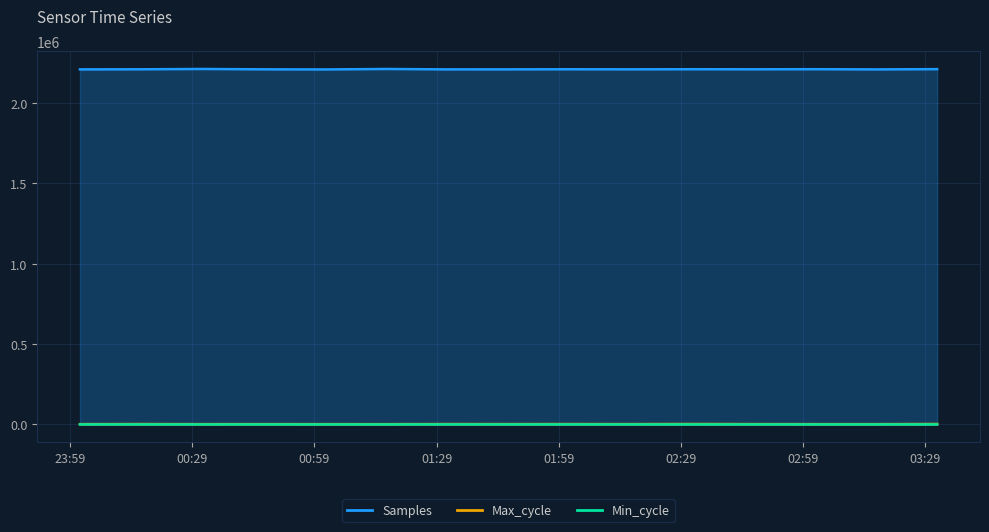

At which category is the sum across all series the highest?

2024/04/04 00:31:28